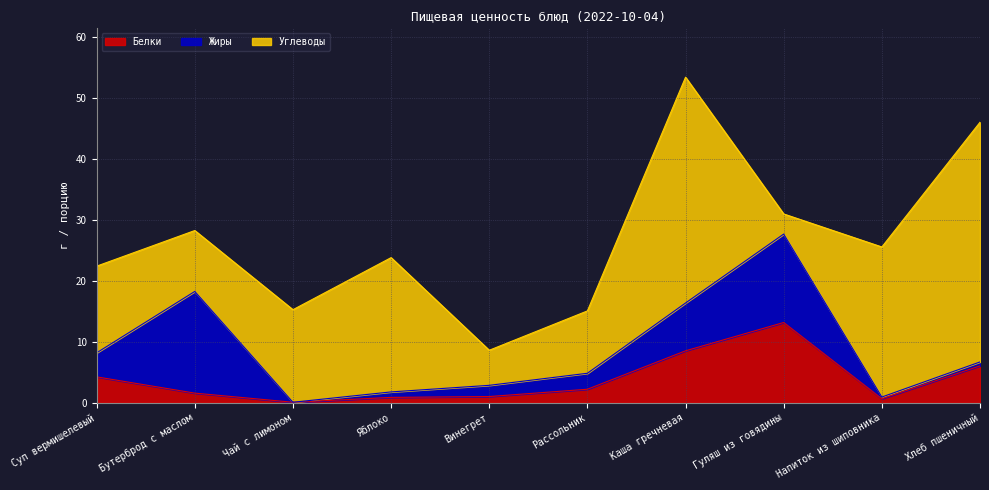

In Жиры, how many points are higher than both neighbors (excluding endpoints)?

2